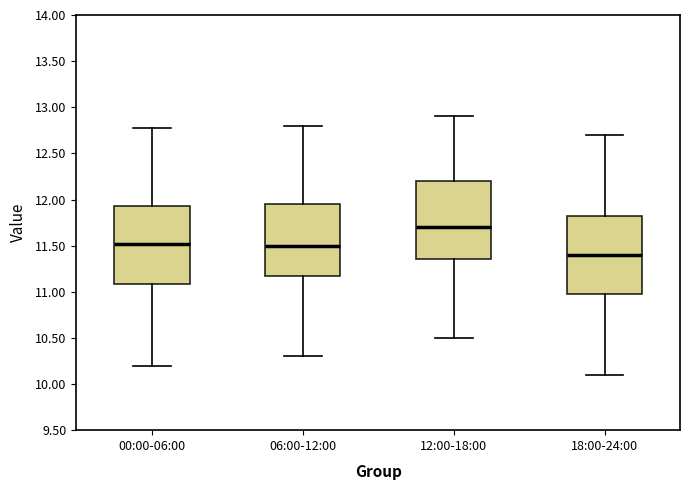

Reading left to right, transcribe this box plot: for each box, give where its median line is, the range the box spans, and where its two whiskers end, as read against the y-axis. The values are not printed on the chart, so give them approximately, as read against the axis.

00:00-06:00: median 11.50, box 11.10 to 11.95, whiskers 10.20 to 12.75
06:00-12:00: median 11.50, box 11.20 to 11.95, whiskers 10.30 to 12.80
12:00-18:00: median 11.70, box 11.35 to 12.20, whiskers 10.50 to 12.90
18:00-24:00: median 11.40, box 11.00 to 11.85, whiskers 10.10 to 12.70